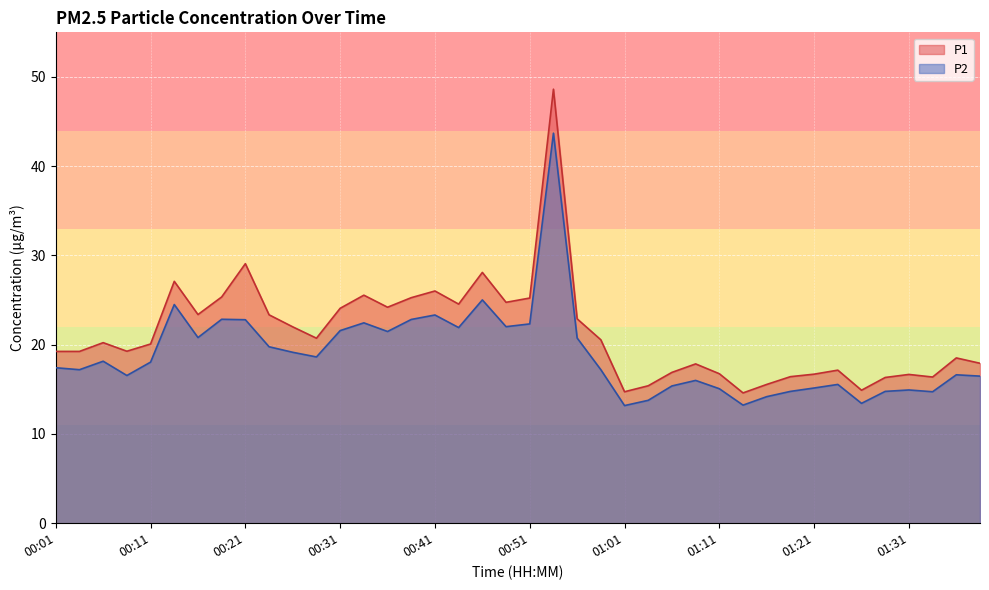

What value does the P2 series have at 01:06?

15.4